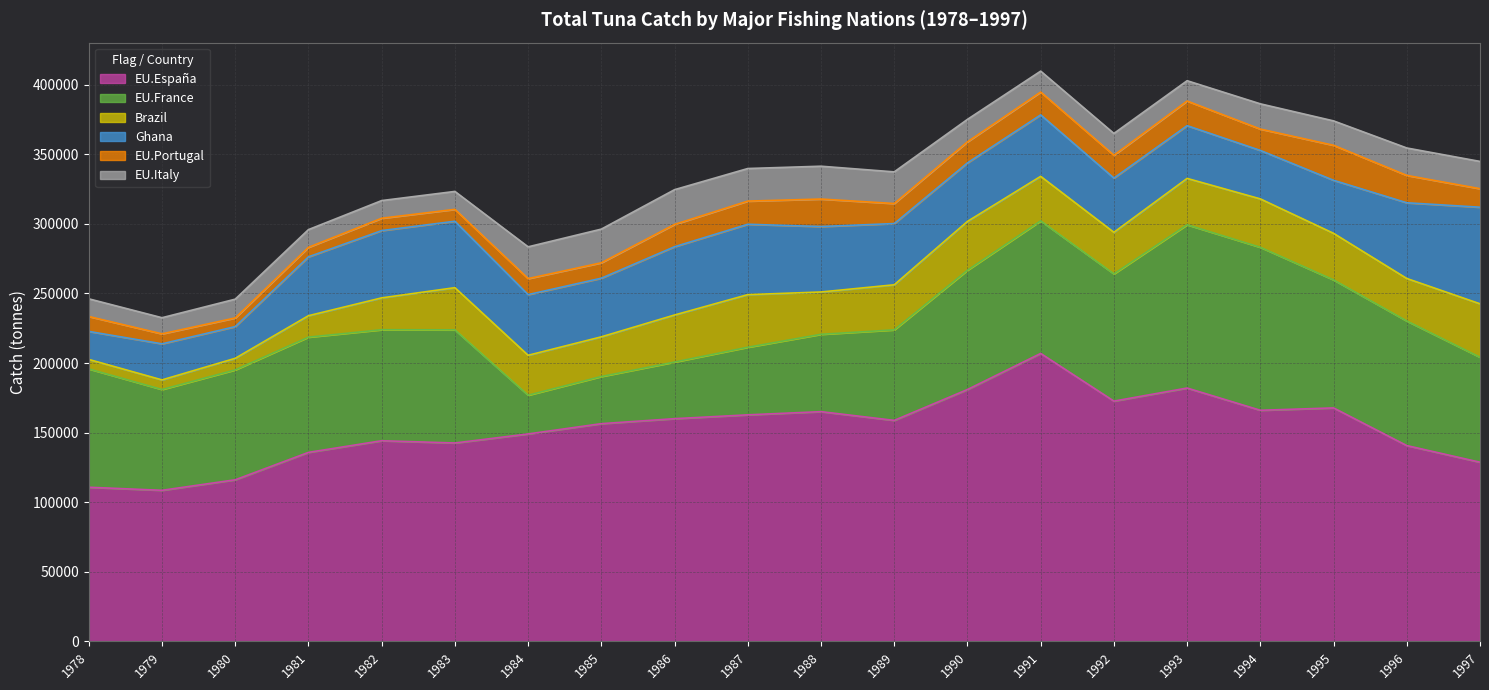

Between 1984 and 1985, which series saw the biggest shift?

EU.España